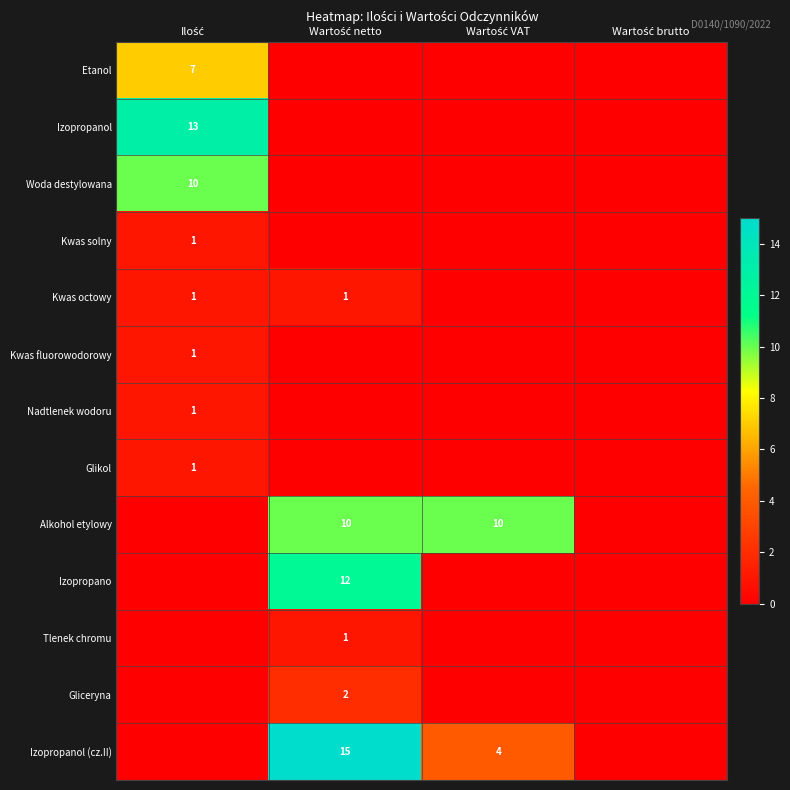

What is the difference between the maximum and minimum values in the Gliceryna series?

2